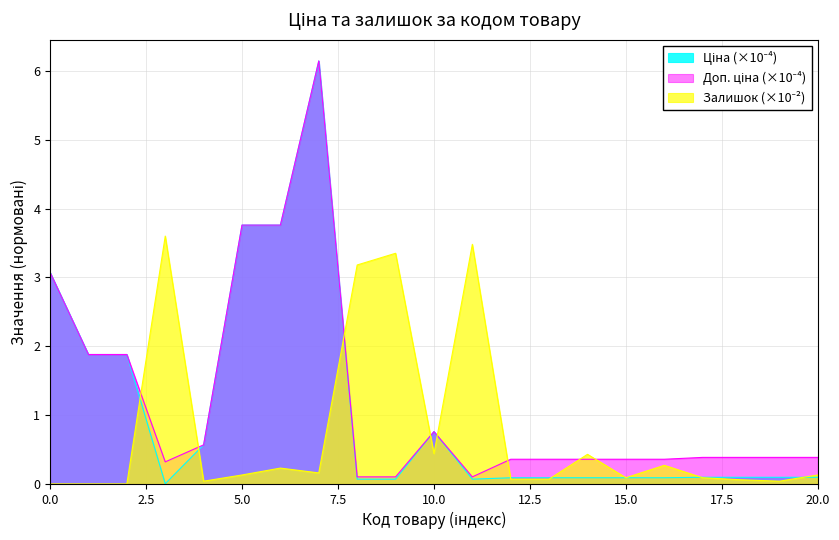

How many lines are shown in the chart?

3